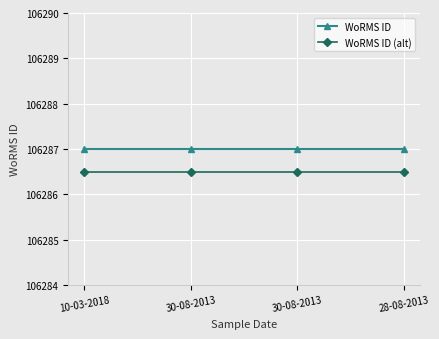

At 10-03-2018, list the series in order from largest to smallest.

WoRMS ID, WoRMS ID (alt)